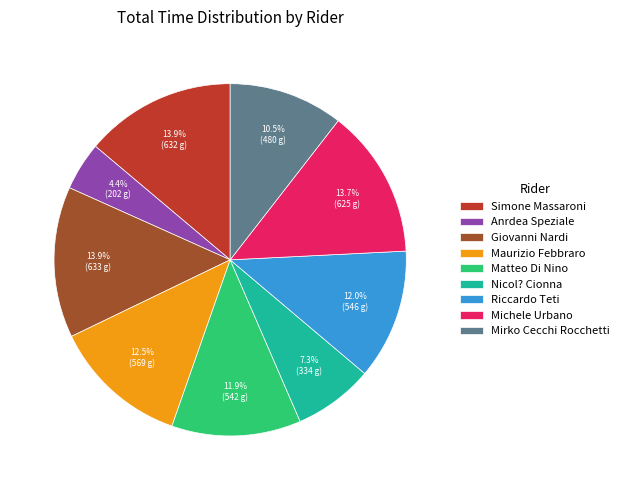

Combined, what portion of the pie is Matteo Di Nino and Michele Urbano?

25.6%